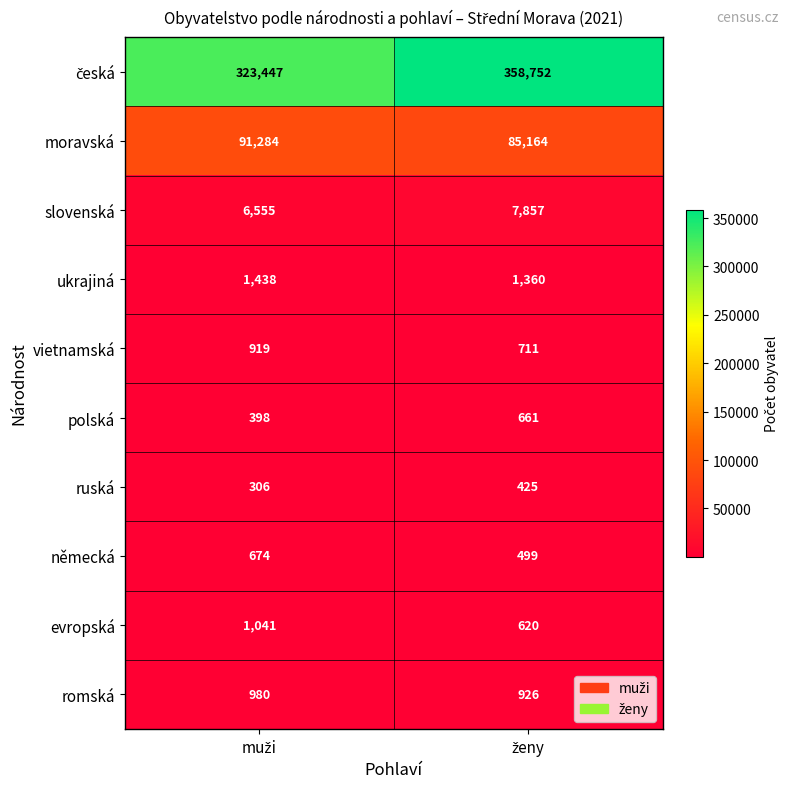

What is the sum of all vietnamská values?

1630